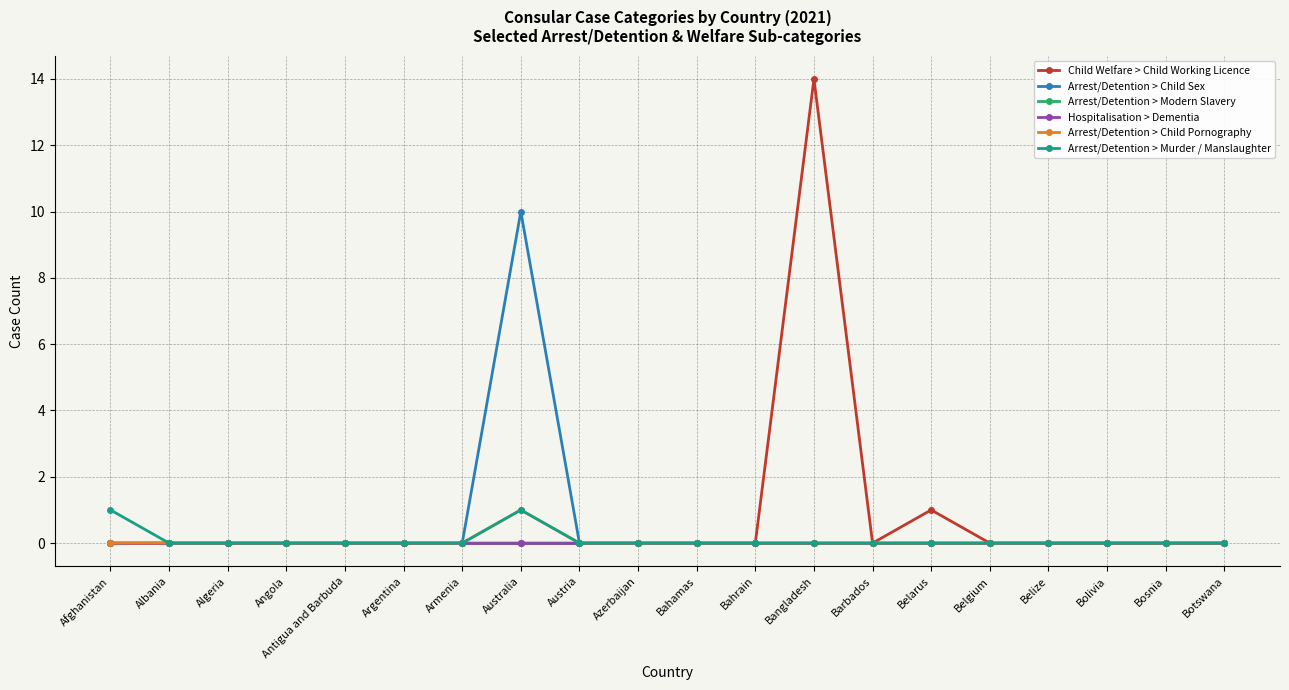

Is this an area chart (filled region under the line)?

No